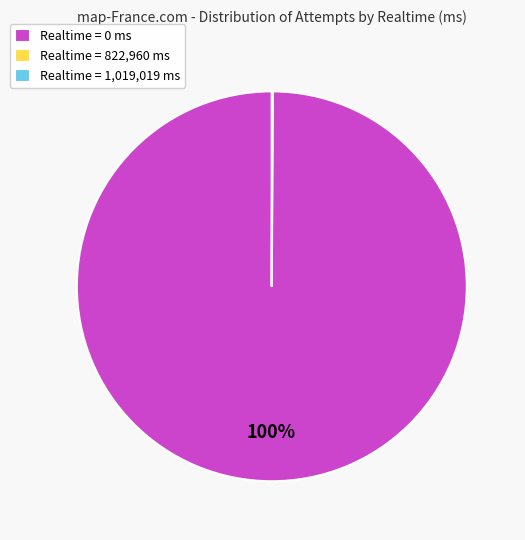

To the nearest percent, what portion does Realtime = 0 ms represent?

100%